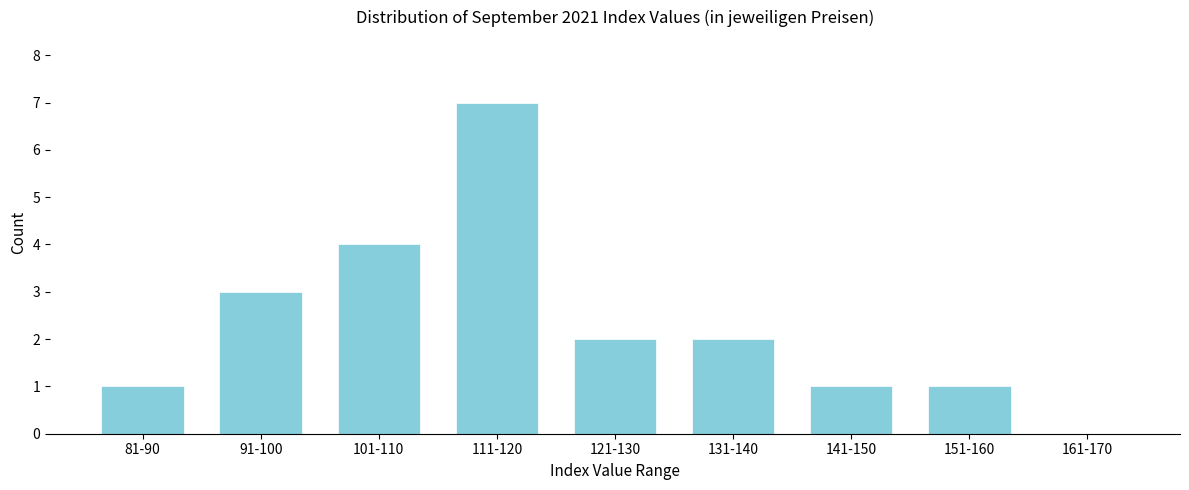

Reading left to right, transcribe all the data shown in this chart.

81-90=1	91-100=3	101-110=4	111-120=7	121-130=2	131-140=2	141-150=1	151-160=1	161-170=0